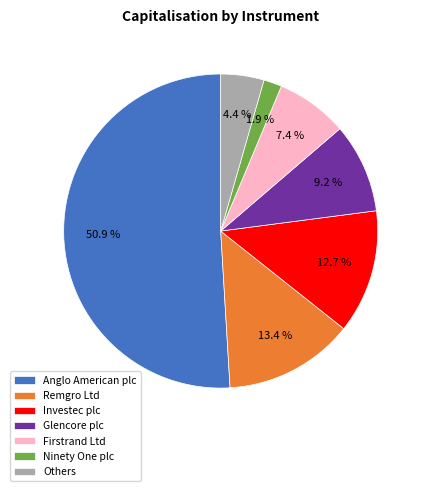

Combined, do Ninety One plc and Firstrand Ltd account for over 50%?

No